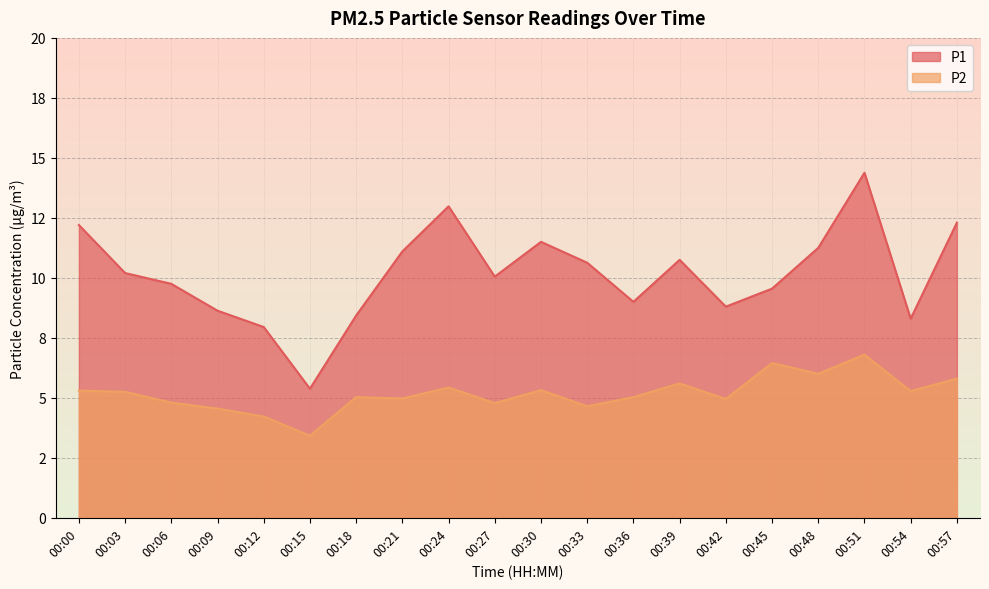

What is the value of the P1 point at the 17th from the left?

11.2